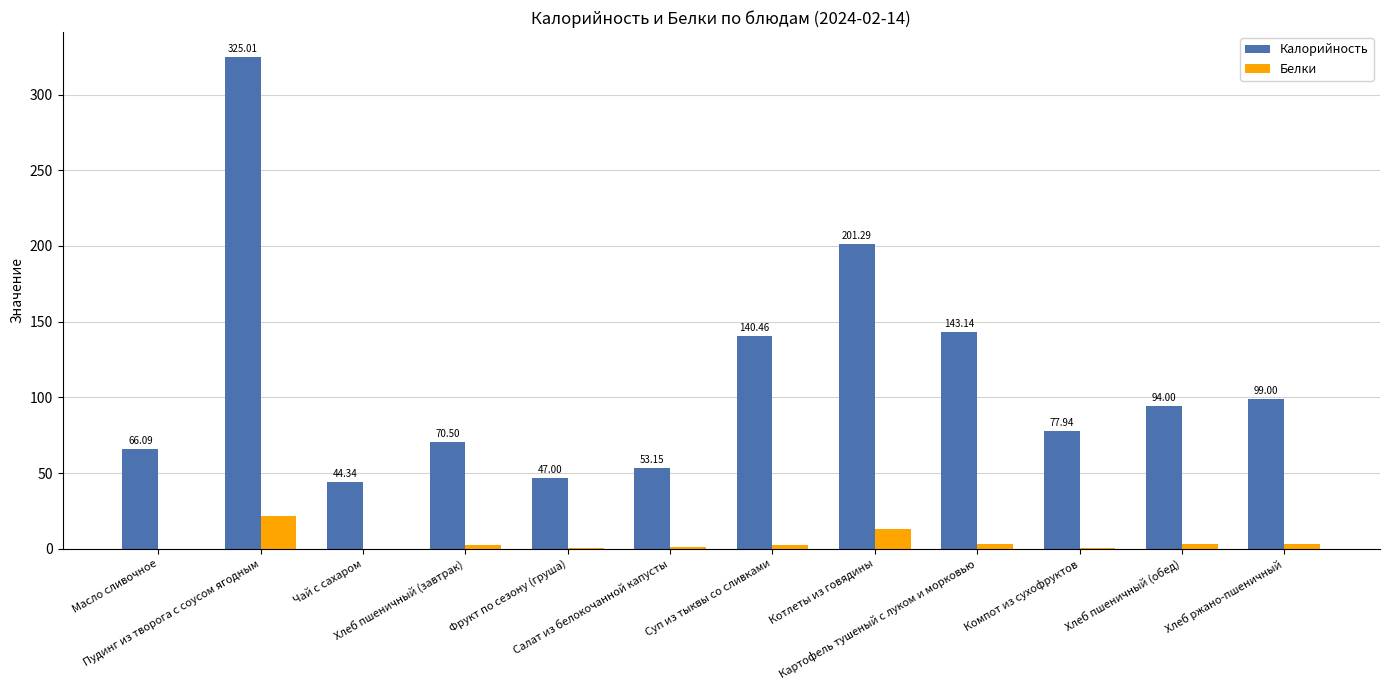

What is the sum of all Белки values?

51.4